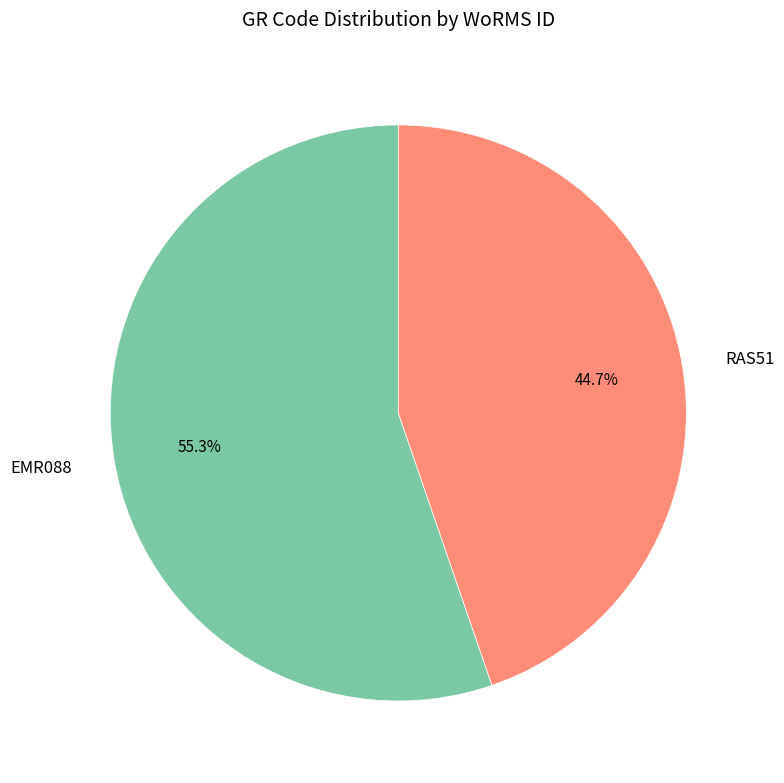

True or false: RAS51 accounts for 53% of the total.

False